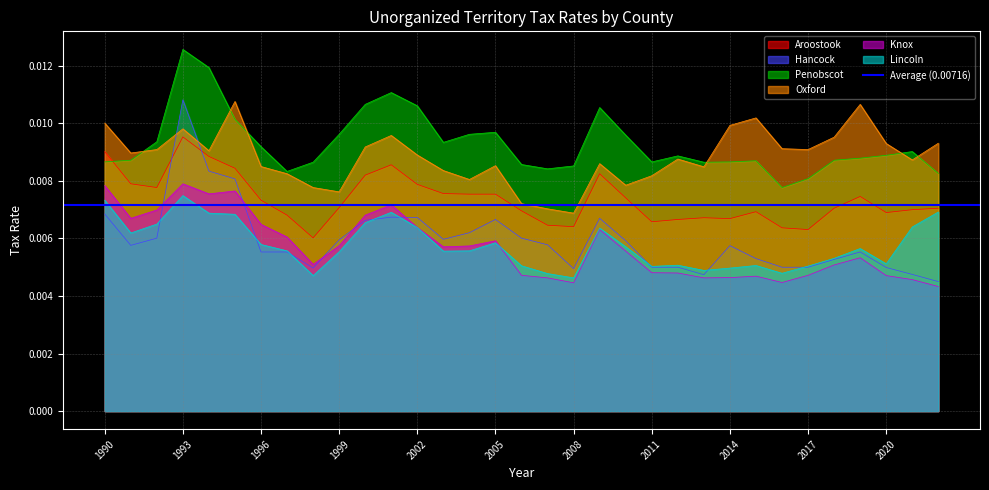

Is the value of Lincoln at 2010 greater than the value of Hancock at 2021?

Yes